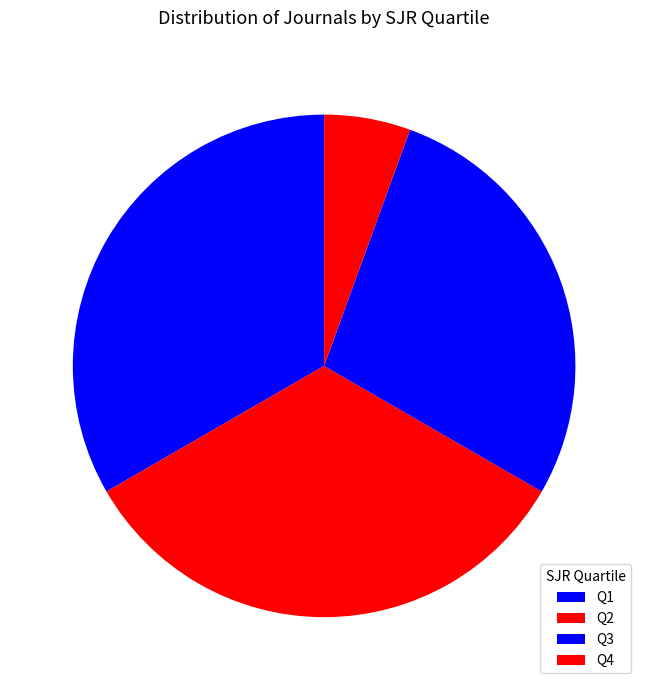

What portion of the pie excludes Q1?

66.7%